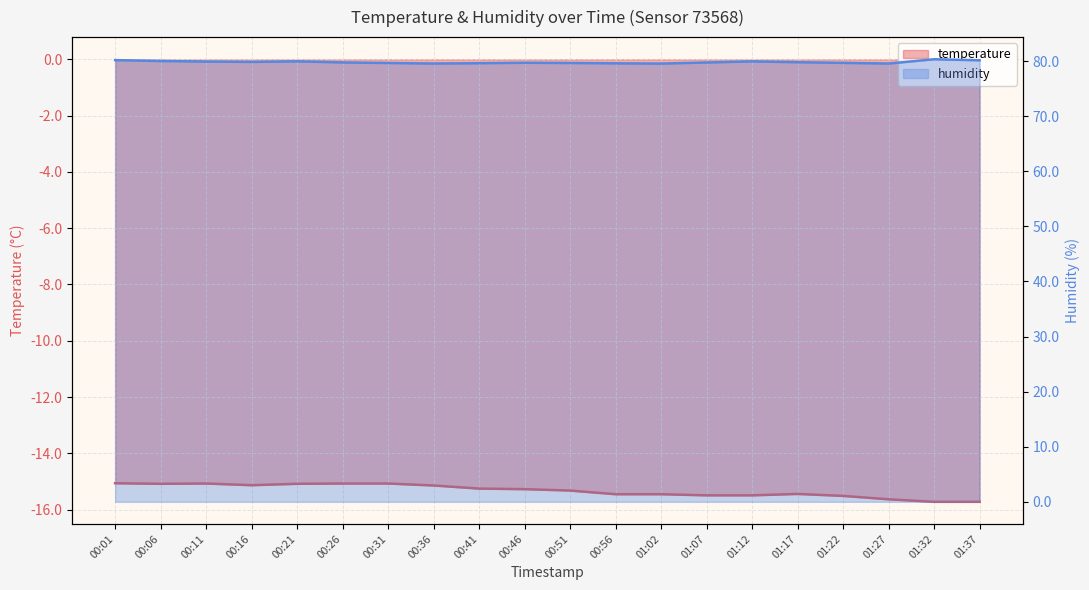

Which series has the widest spread of values?

humidity